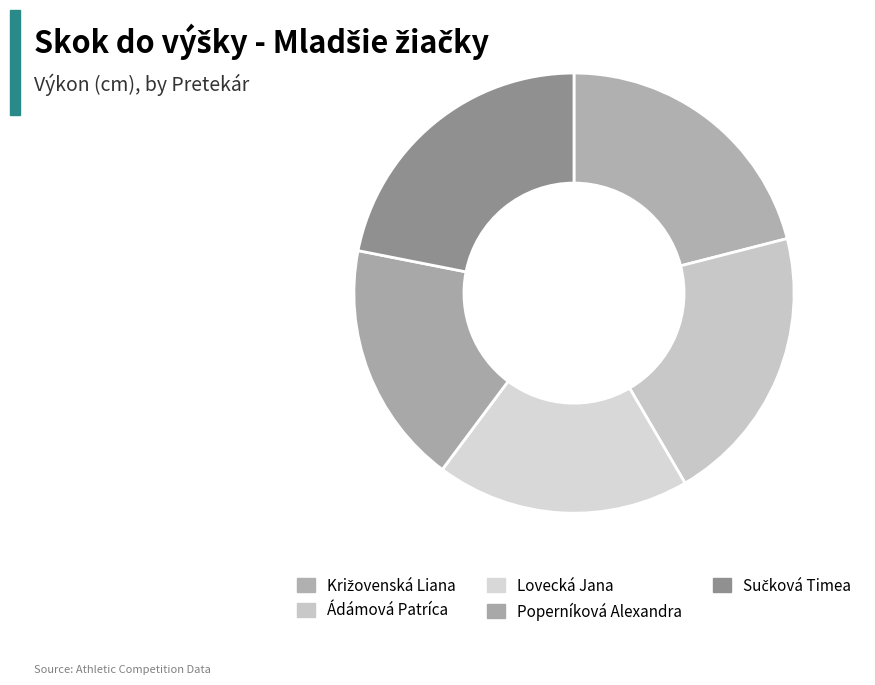

How many slices are in this pie chart?

5